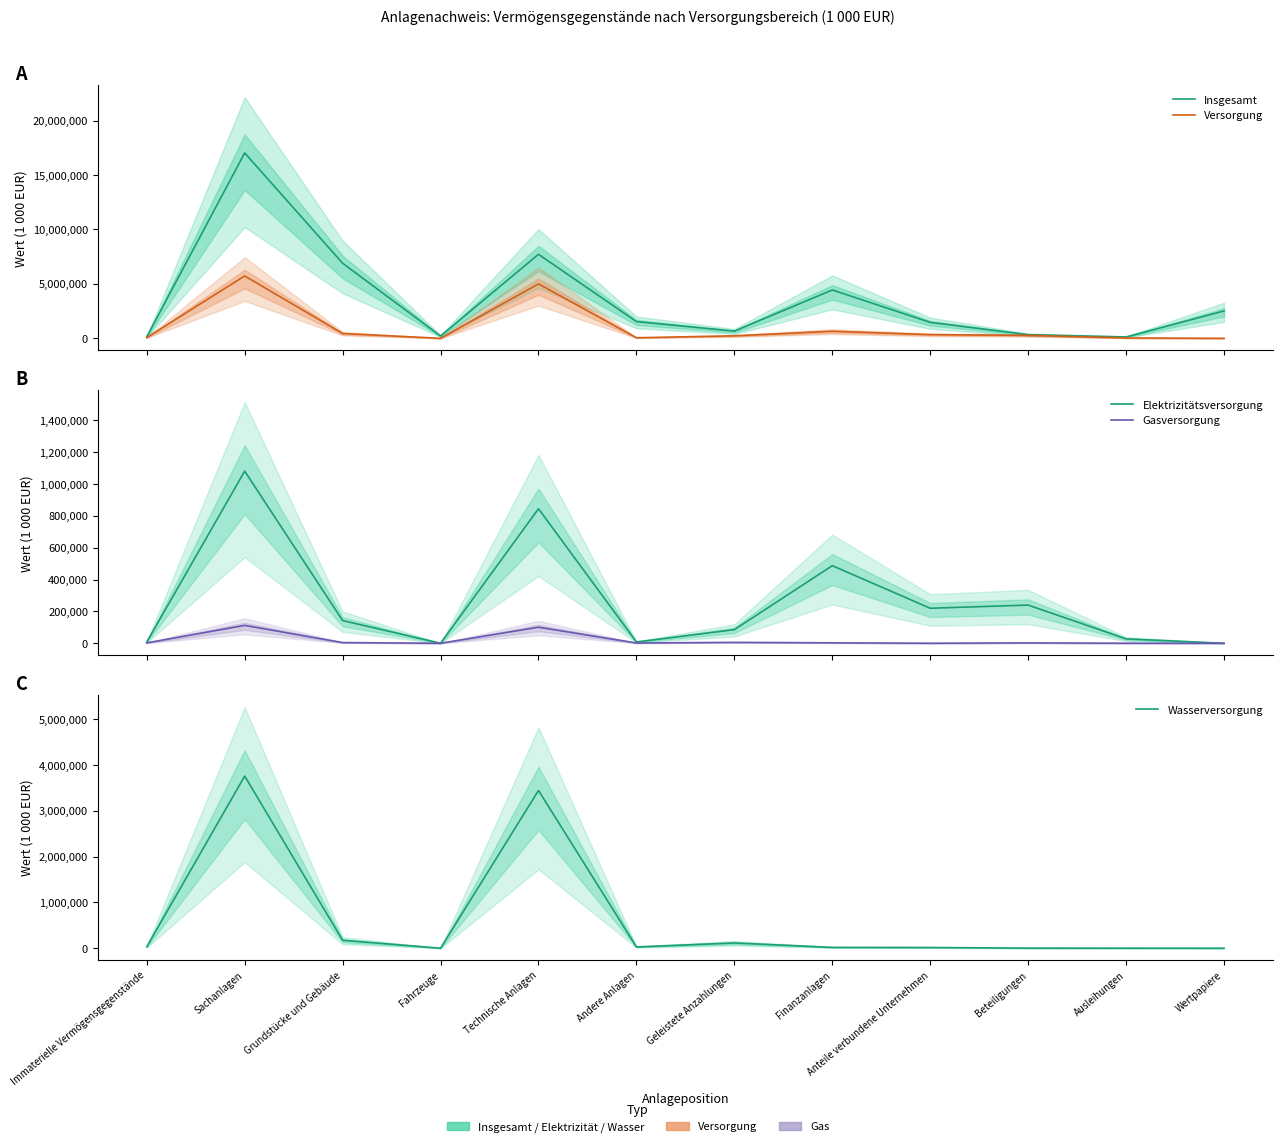

Reading left to right, what are all the values shown in this chart?

Insgesamt: Immaterielle Vermögensgegenstände=141801	Sachanlagen=17029272	Grundstücke und Gebäude=6898912	Fahrzeuge=212659	Technische Anlagen=7717711	Andere Anlagen=1538250	Geleistete Anzahlungen=661739	Finanzanlagen=4442694	Anteile verbundene Unternehmen=1464714	Beteiligungen=336919	Ausleihungen=125906	Wertpapiere=2515156
Versorgung: Immaterielle Vermögensgegenstände=66471	Sachanlagen=5732645	Grundstücke und Gebäude=445107	Fahrzeuge=0	Technische Anlagen=5004154	Andere Anlagen=52617	Geleistete Anzahlungen=230767	Finanzanlagen=649729	Anteile verbundene Unternehmen=340719	Beteiligungen=273531	Ausleihungen=33777	Wertpapiere=1703
Elektrizitätsversorgung: Immaterielle Vermögensgegenstände=7578	Sachanlagen=1081337	Grundstücke und Gebäude=142639	Fahrzeuge=0	Technische Anlagen=845063	Andere Anlagen=8165	Geleistete Anzahlungen=85470	Finanzanlagen=487503	Anteile verbundene Unternehmen=220006	Beteiligungen=239856	Ausleihungen=27640	Wertpapiere=0
Gasversorgung: Immaterielle Vermögensgegenstände=2411	Sachanlagen=112273	Grundstücke und Gebäude=4262	Fahrzeuge=0	Technische Anlagen=100822	Andere Anlagen=1670	Geleistete Anzahlungen=5519	Finanzanlagen=2743	Anteile verbundene Unternehmen=201	Beteiligungen=2319	Ausleihungen=221	Wertpapiere=3
Wasserversorgung: Immaterielle Vermögensgegenstände=30816	Sachanlagen=3761877	Grundstücke und Gebäude=172772	Fahrzeuge=0	Technische Anlagen=3447032	Andere Anlagen=27655	Geleistete Anzahlungen=114417	Finanzanlagen=17907	Anteile verbundene Unternehmen=15150	Beteiligungen=1888	Ausleihungen=669	Wertpapiere=200